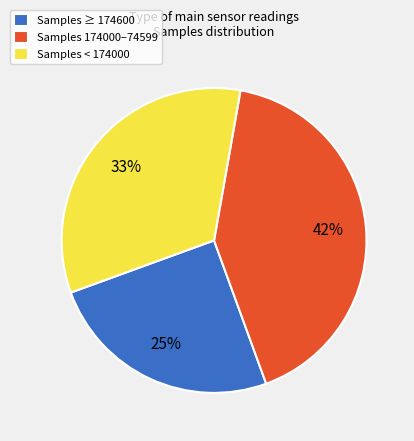

Do Samples 174000–74599 and Samples ≥ 174600 together represent more than half of the pie?

Yes